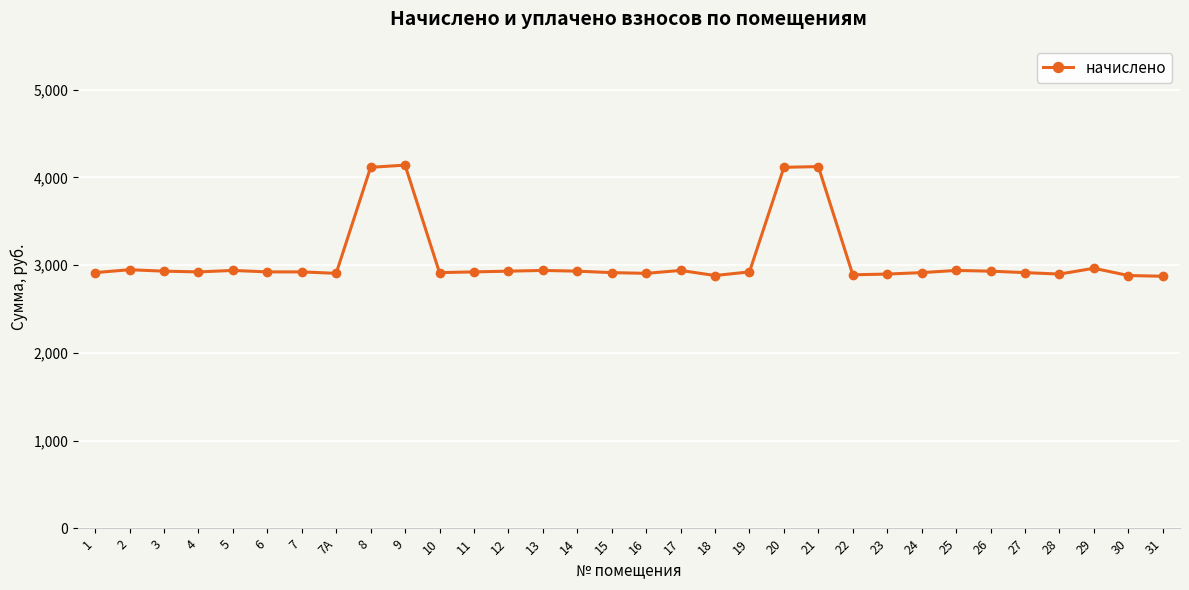

What is the change in value from 1 to 18?

-33.1